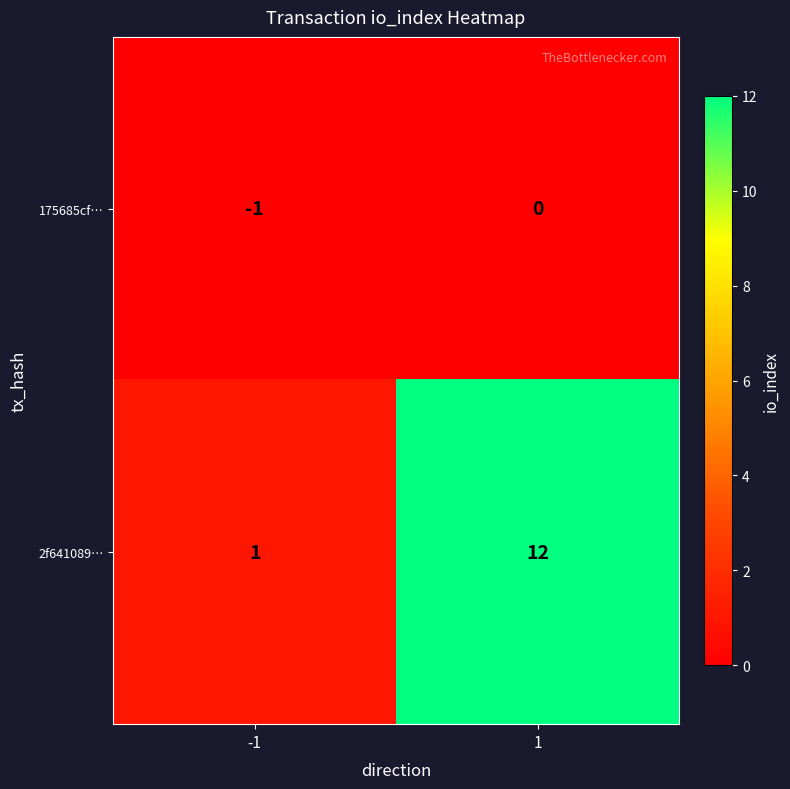

What is the greatest value displayed?

12